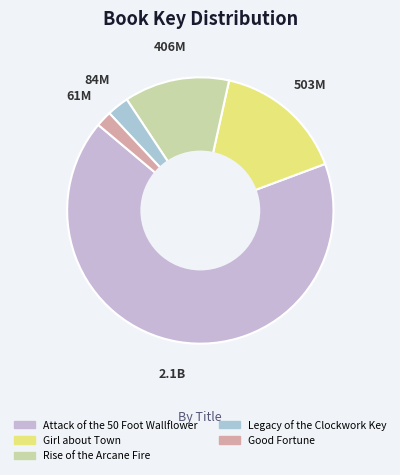

Which slice is the smallest?

Good Fortune